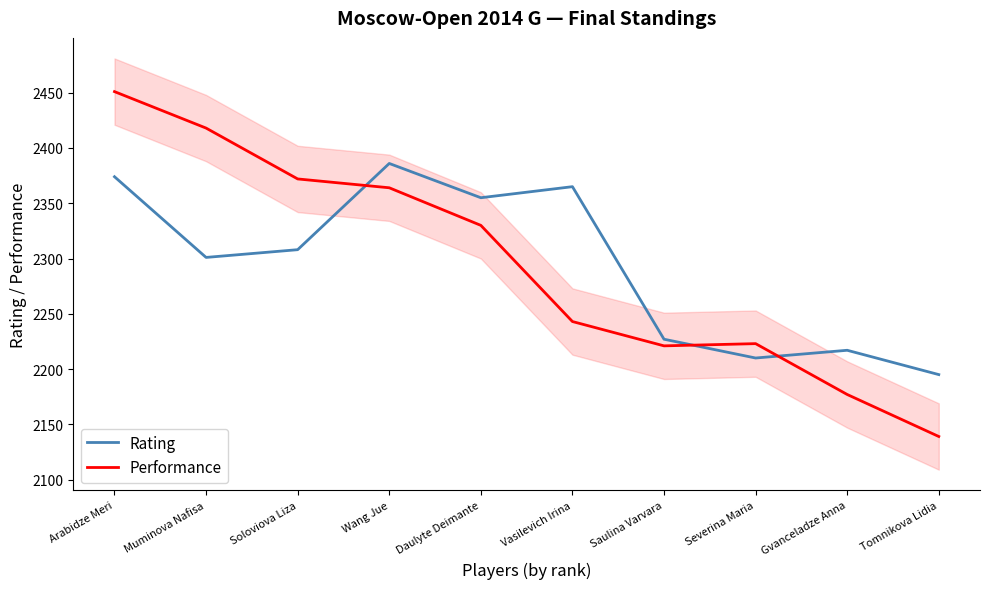

The Rating series shows 3392 at Saulina Varvara. True or false?

False